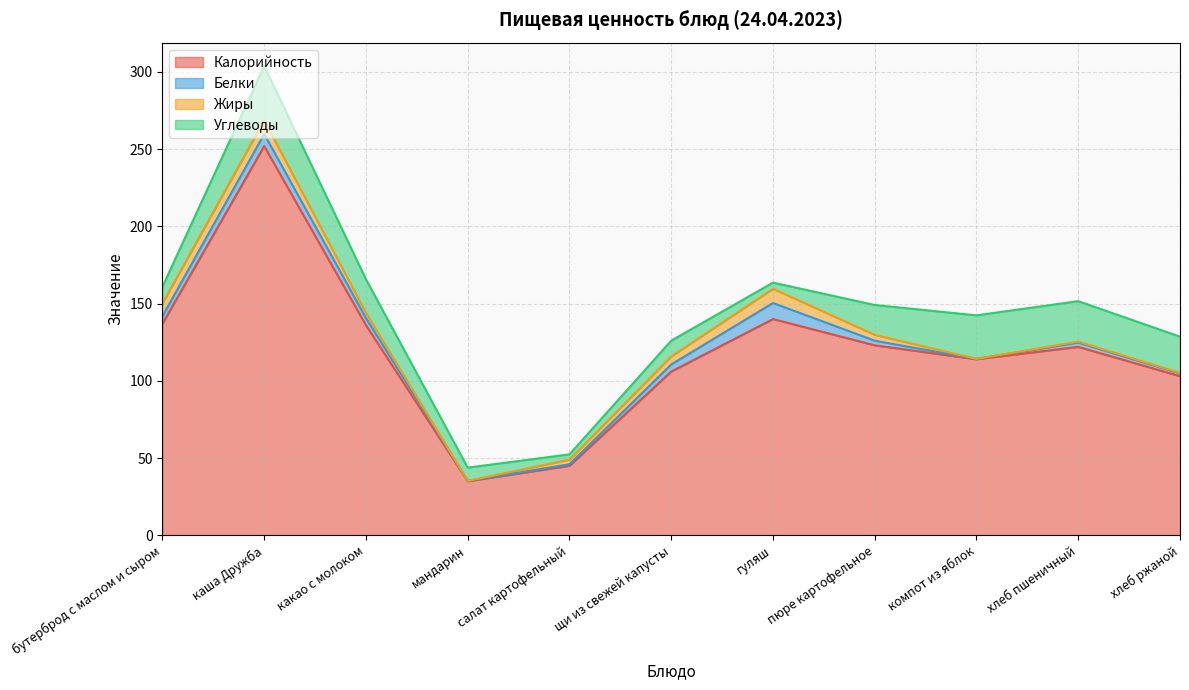

Which series ends up on top after the final intersection of Углеводы and Жиры?

Углеводы